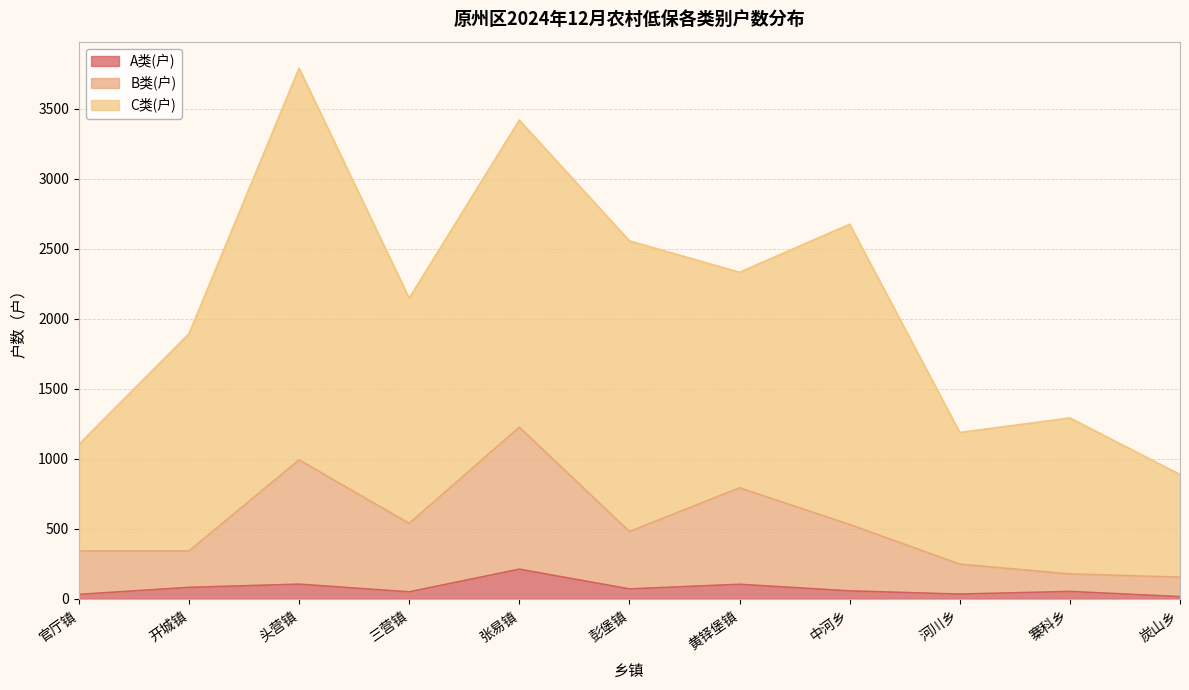

At which label does A类(户) first exceed 57?

开城镇